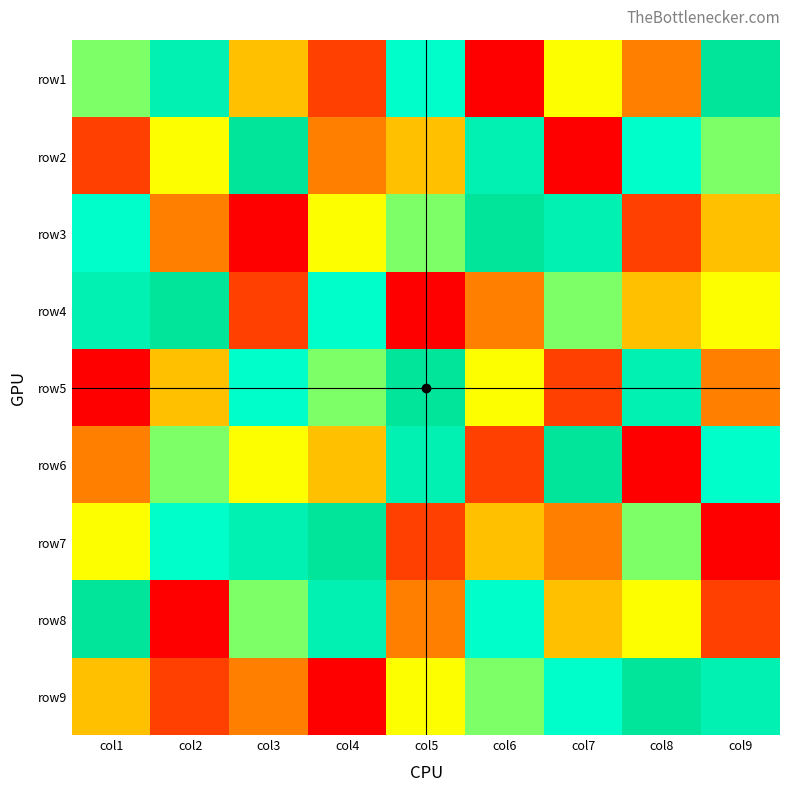

Between col4 and col9, which series saw the biggest shift?

row7